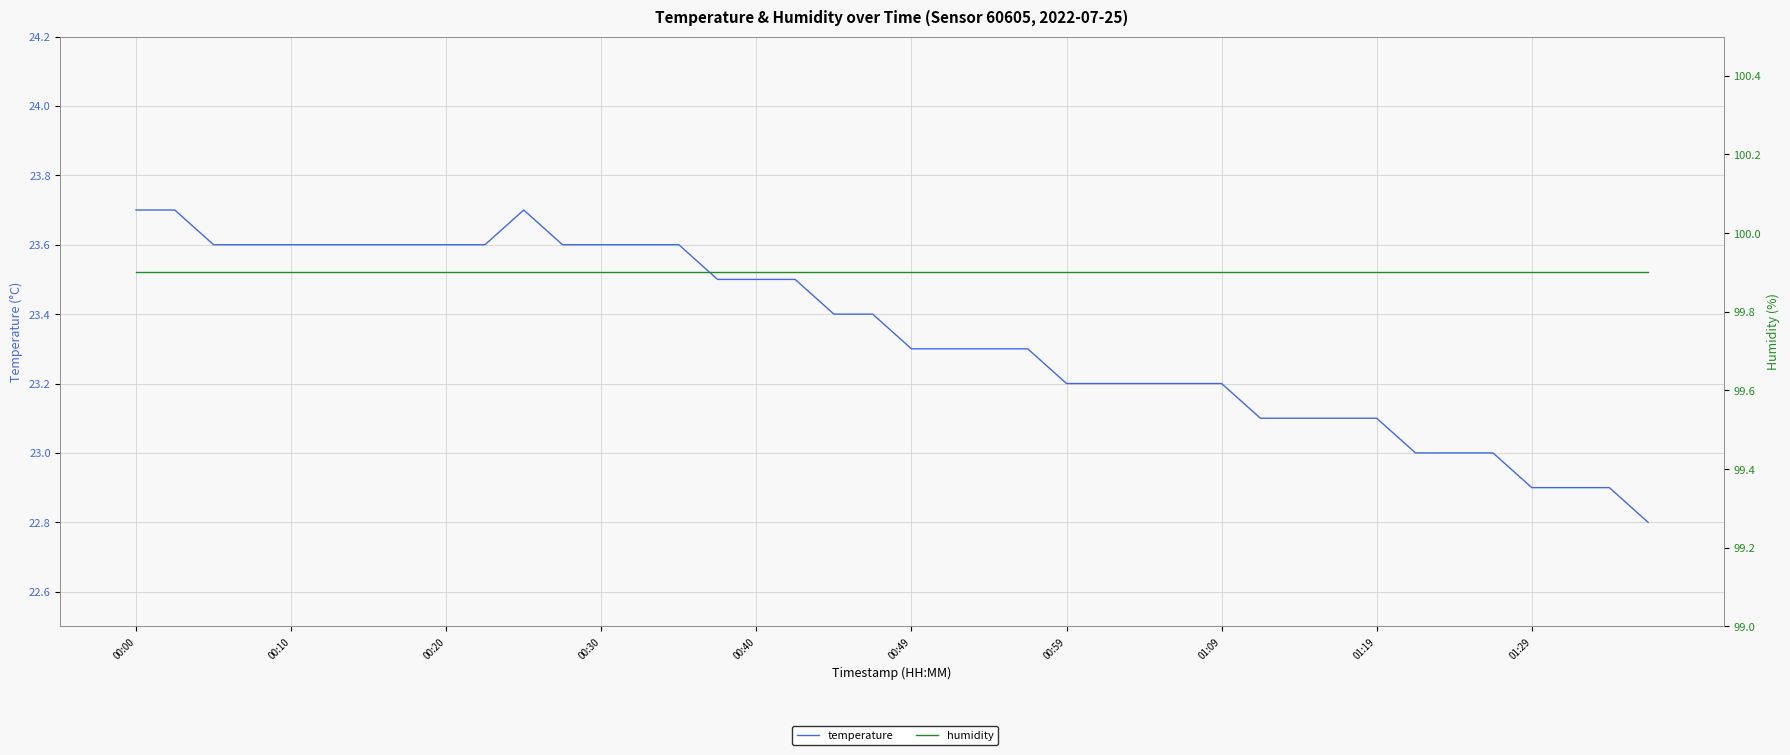

How many distinct data groups are displayed?

2